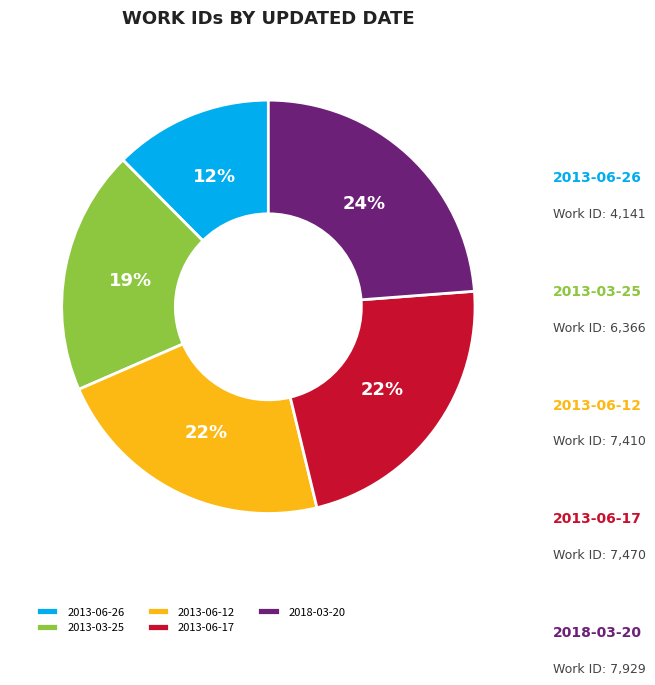

True or false: 2013-06-12 accounts for 35% of the total.

False